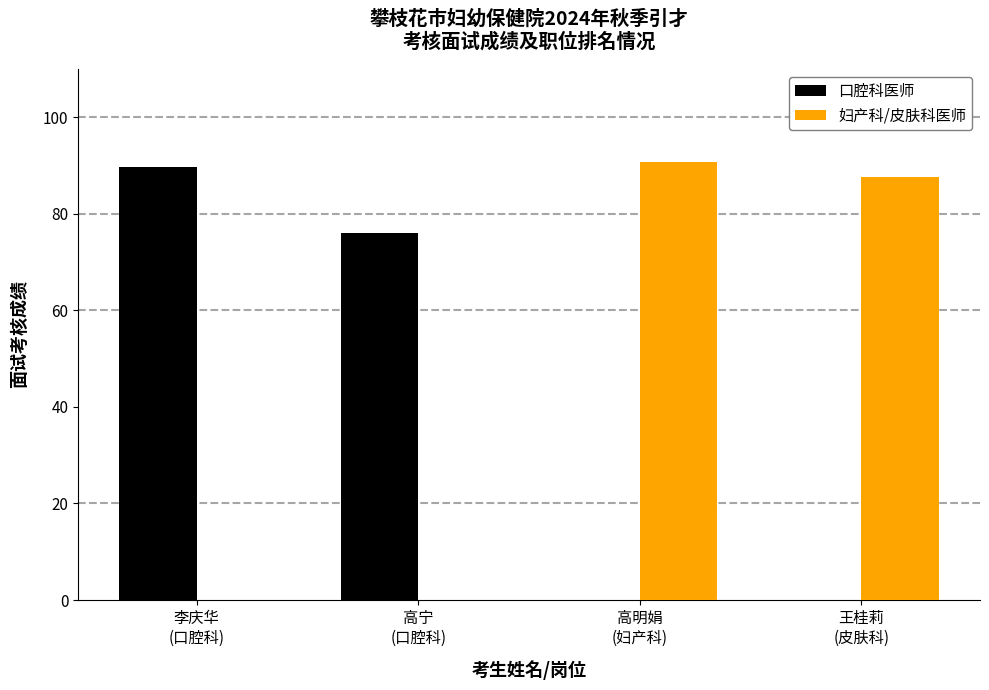

At which label does 口腔科医师 first exceed 76?

李庆华
(口腔科)